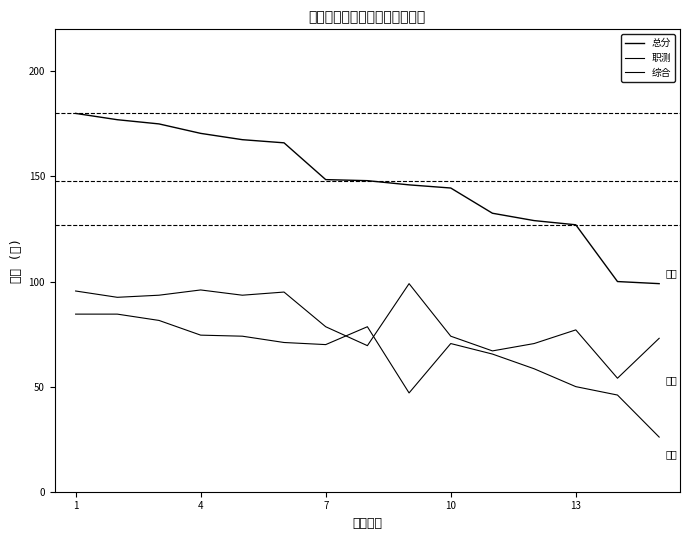

What is the label of the 1st point from the left?

1